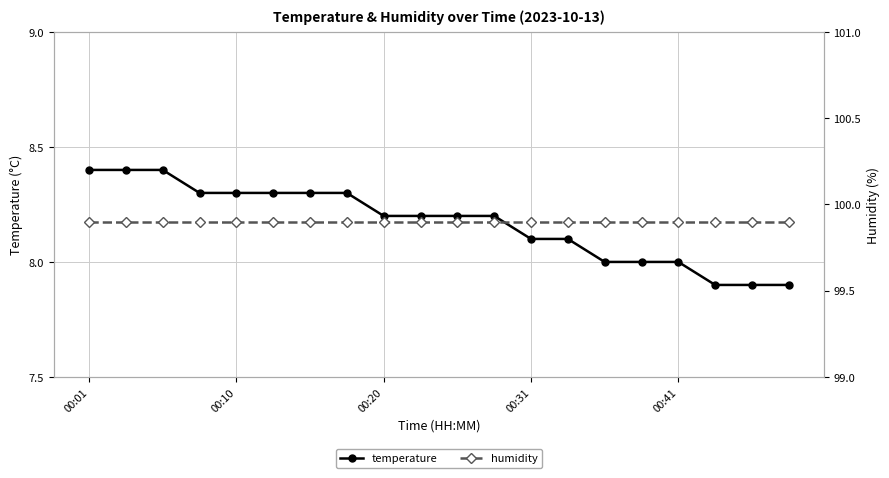

Is this an area chart (filled region under the line)?

No